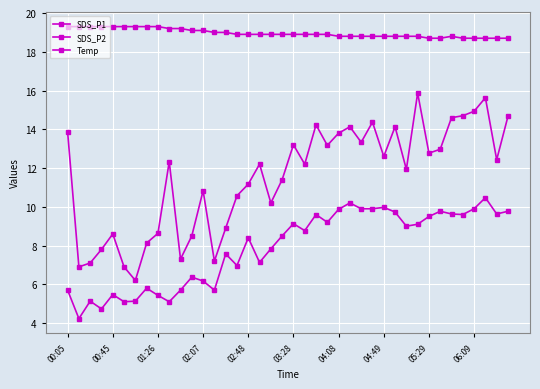

Is this an area chart (filled region under the line)?

No